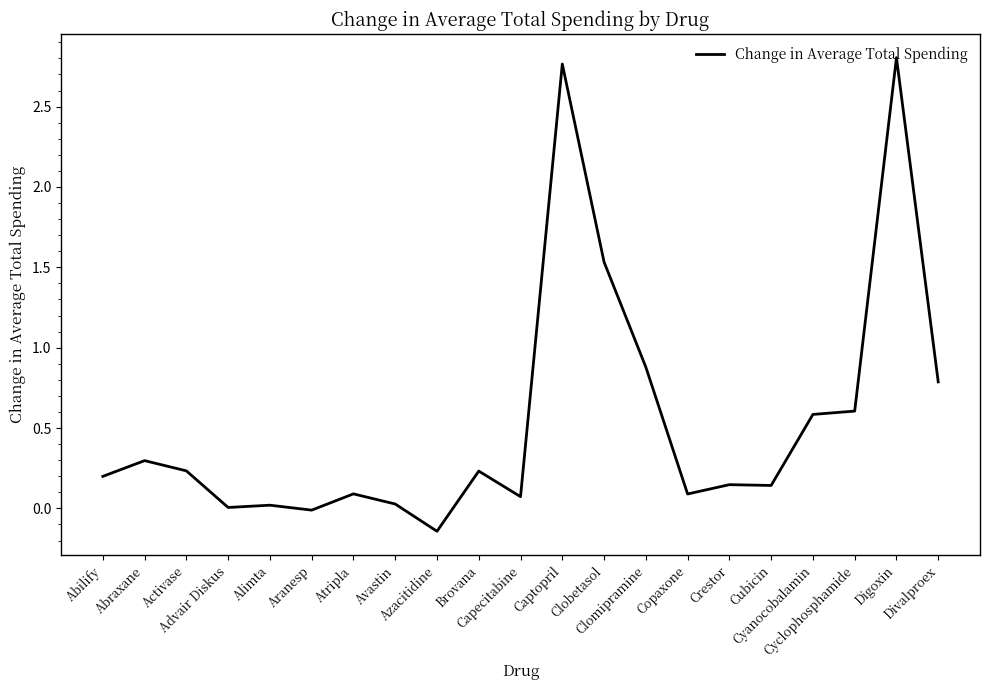

What is the difference between the maximum and minimum values?

2.9